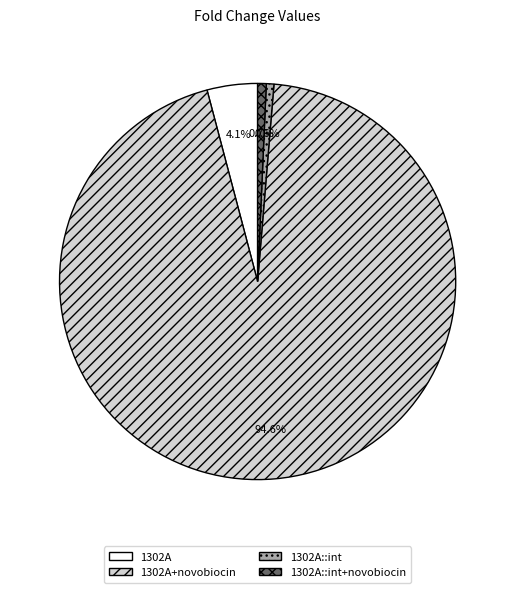

How many segments does this pie chart have?

4